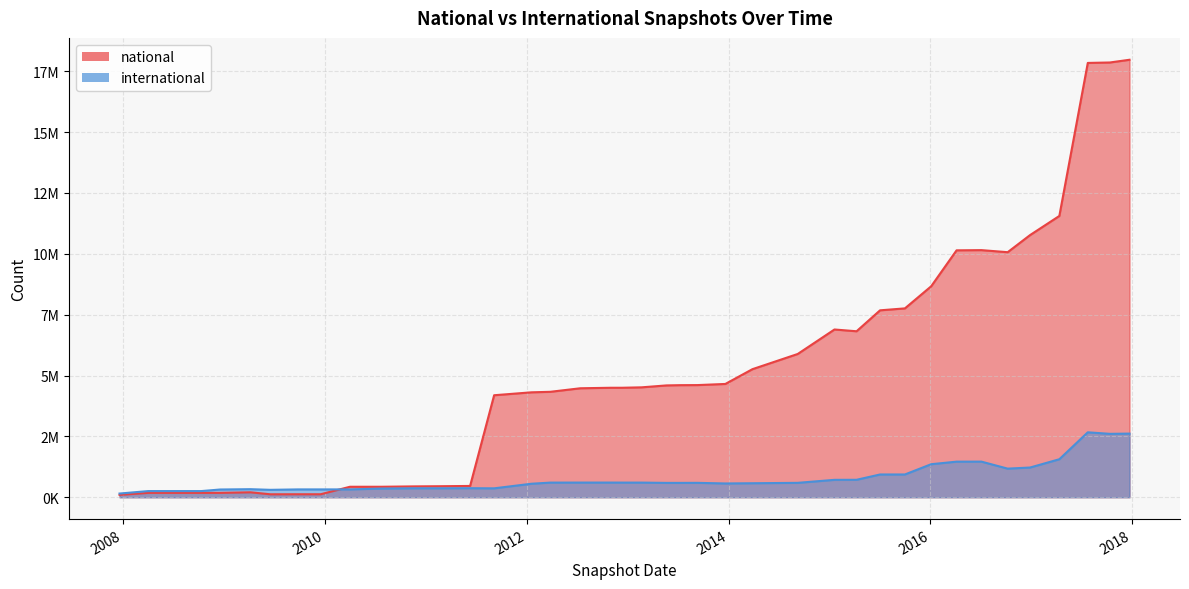

Which series has the largest range (max minus min)?

national